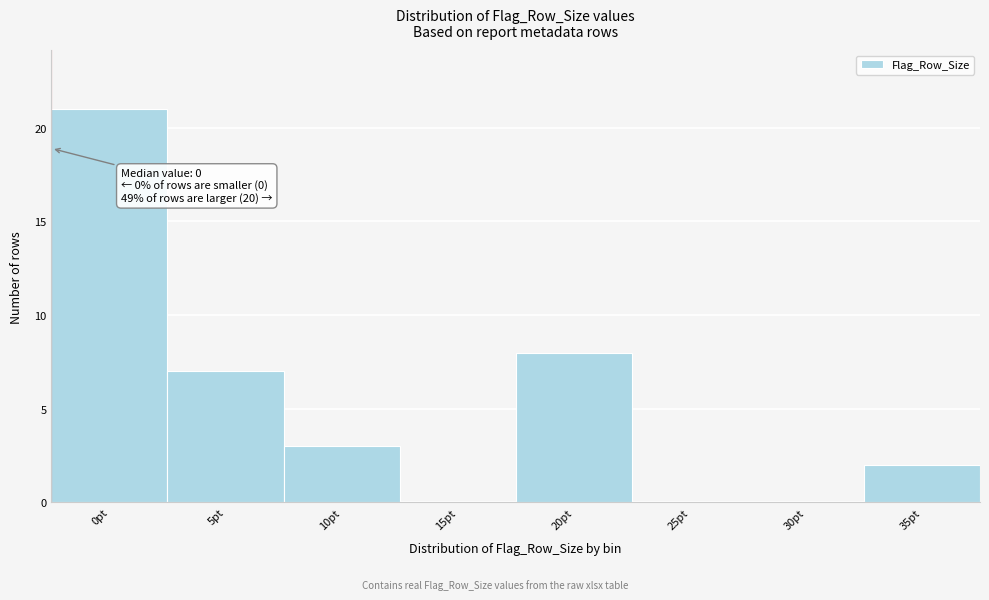

Reading left to right, what are all the values shown in this chart?

0pt=21	5pt=7	10pt=3	15pt=0	20pt=8	25pt=0	30pt=0	35pt=2